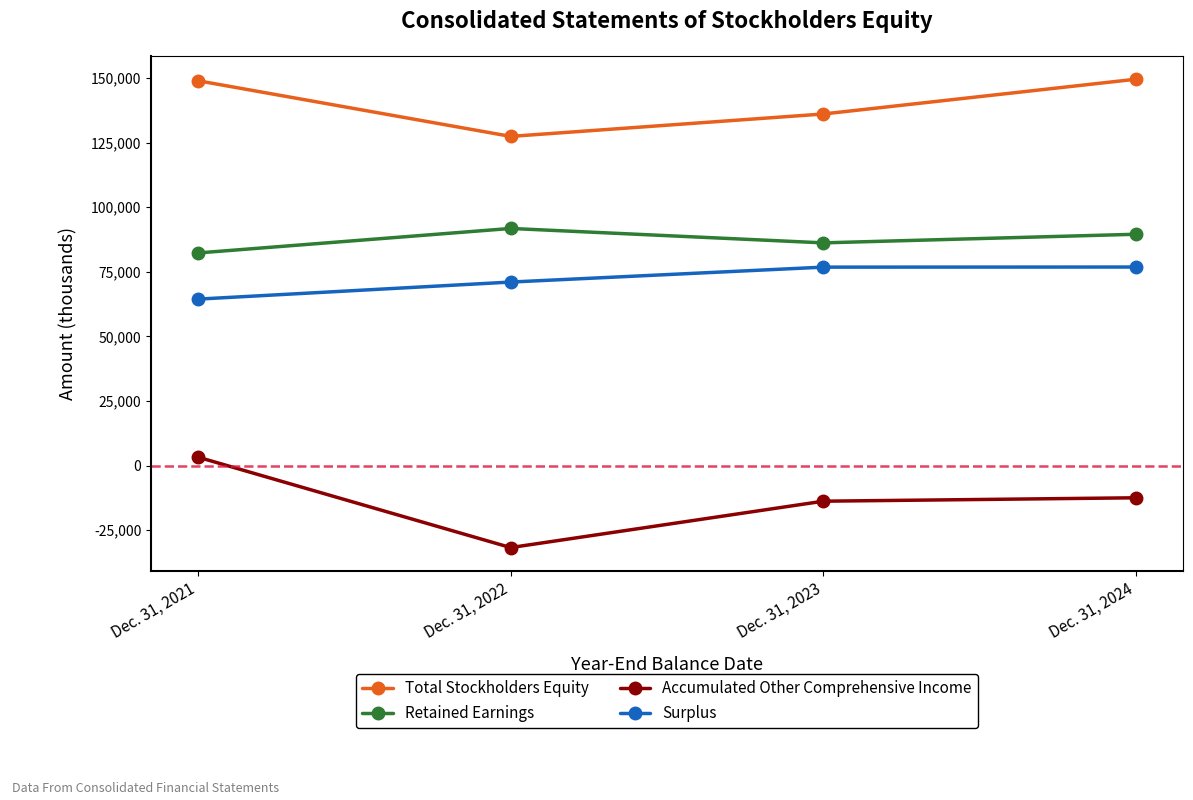

How many data points in Surplus are less than 76818?

2